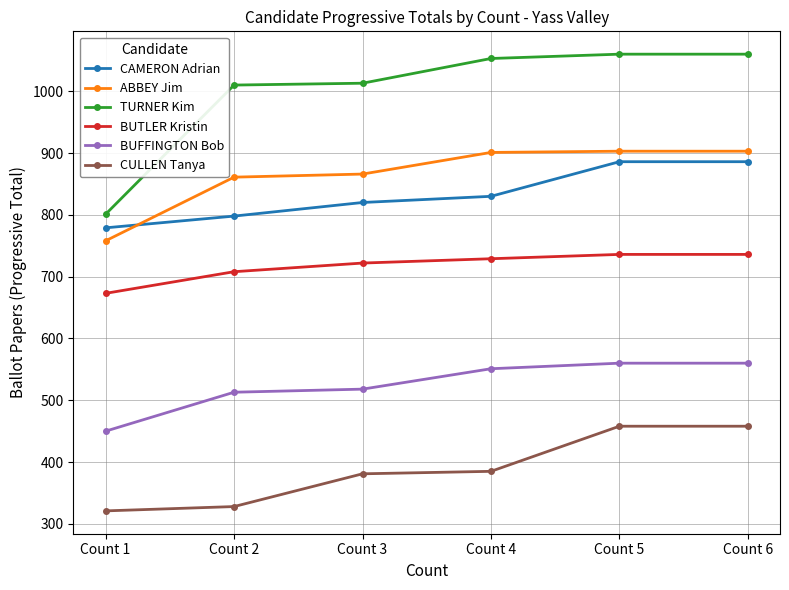

What is the value of the CULLEN Tanya point at the 2nd from the left?

328